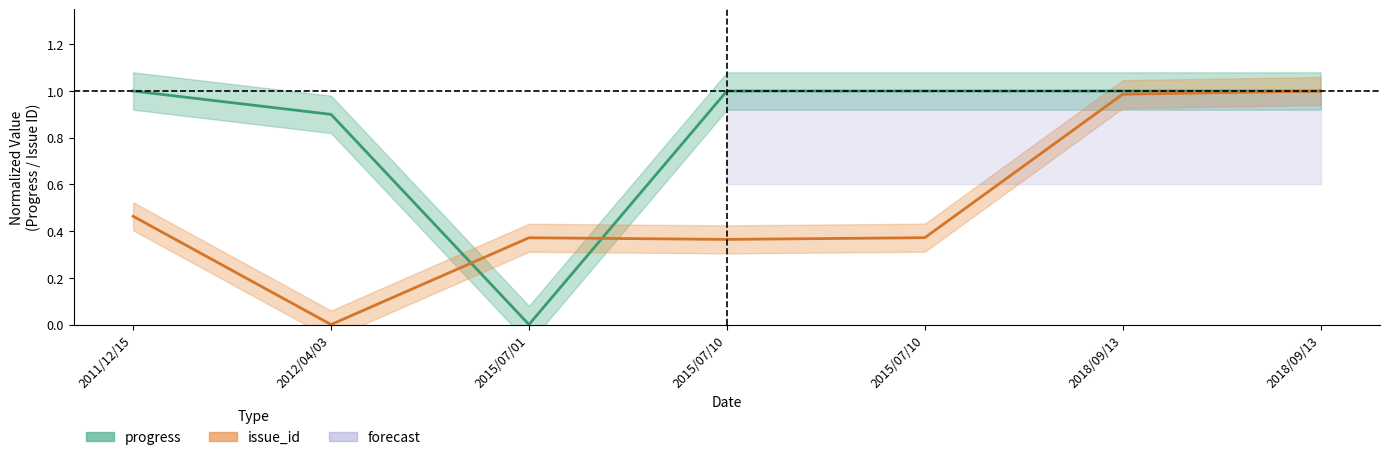

Which category has the lowest value across all series?

2012/04/03